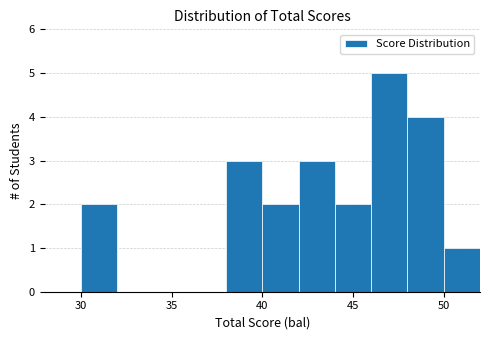

Reading left to right, transcribe this chart: for each bar, give the range it covers on the x-axis and its height. The values are not printed on the chart, so give them approximately, as read against the axis.

28 to 30: 0
30 to 32: 2
32 to 34: 0
34 to 36: 0
36 to 38: 0
38 to 40: 3
40 to 42: 2
42 to 44: 3
44 to 46: 2
46 to 48: 5
48 to 50: 4
50 to 52: 1